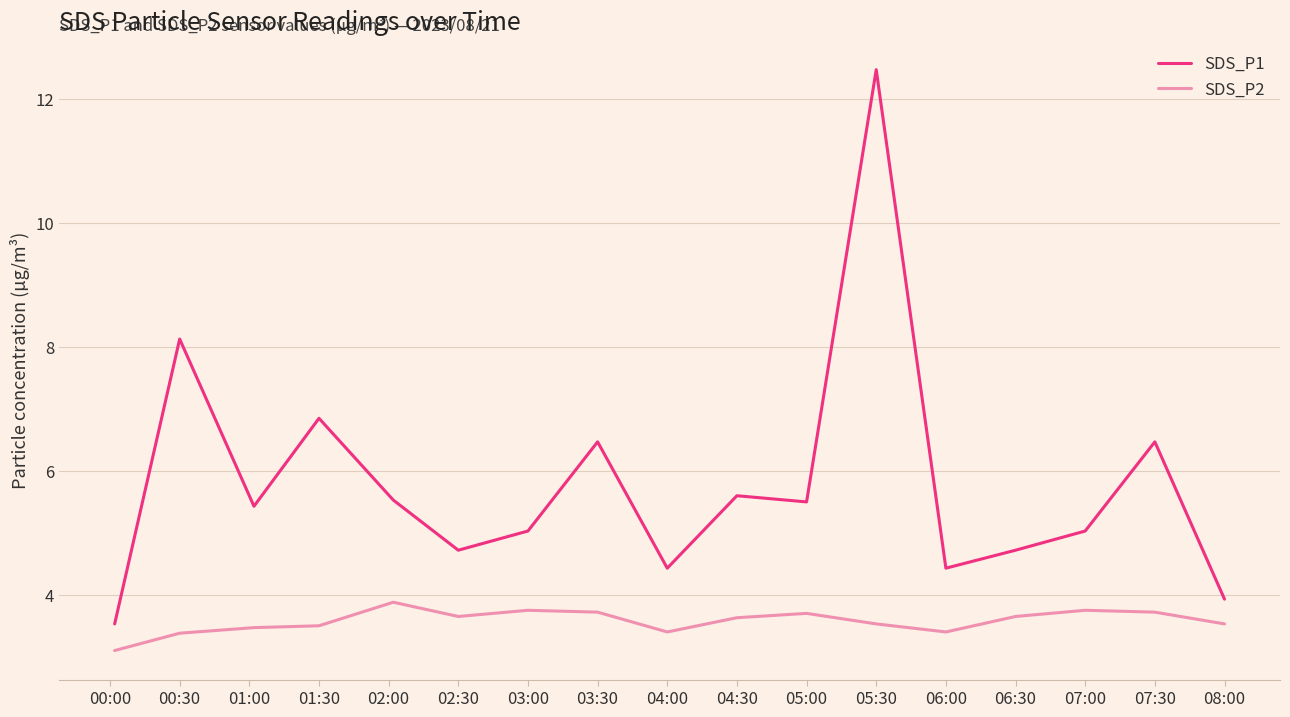

True or false: SDS_P2 and SDS_P1 intersect in this chart.

False